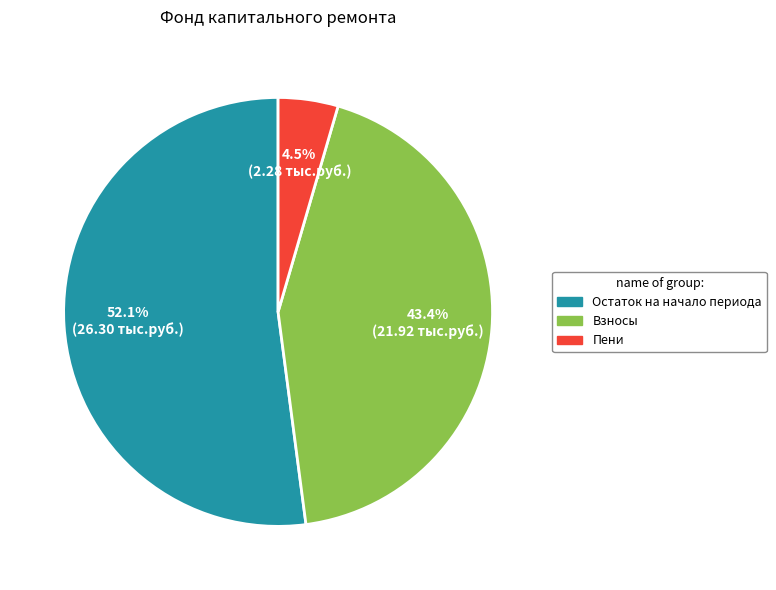

Is the sum of Остаток на начало периода and Взносы greater than half?

Yes